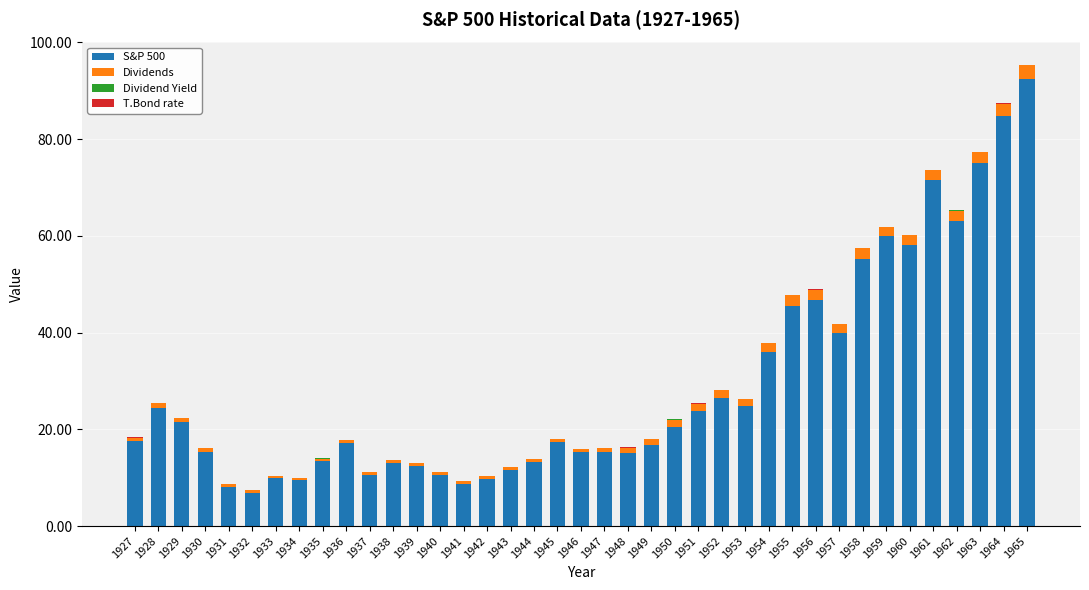

Does the chart contain stacked bars?

Yes